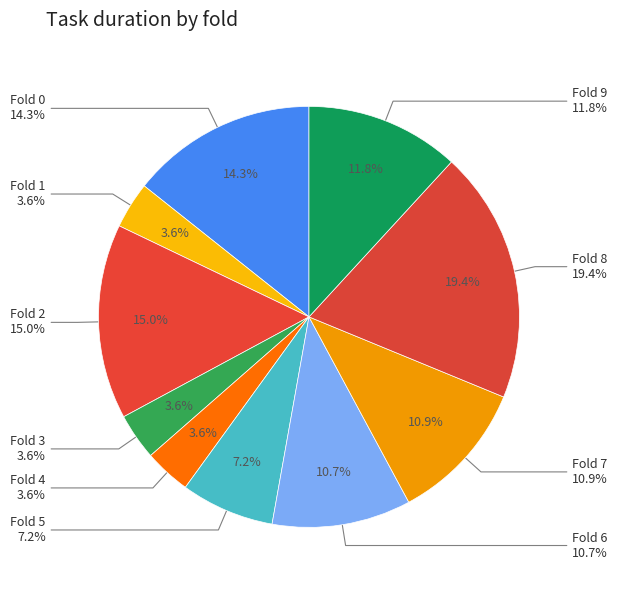

Is it true that 6 is 15% of the pie?

False